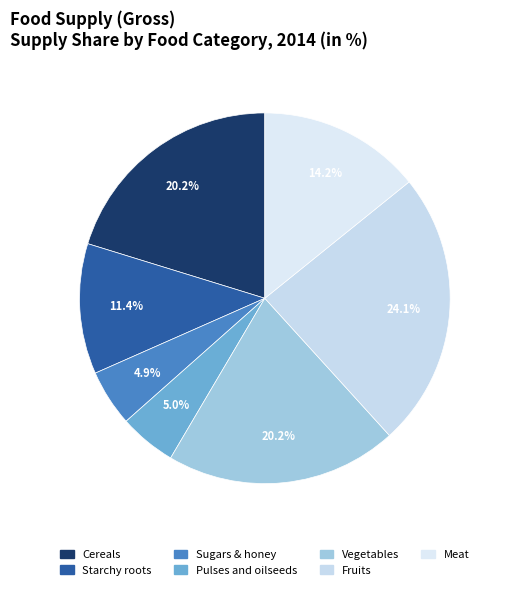

Combined, do Sugars & honey and Cereals account for over 50%?

No